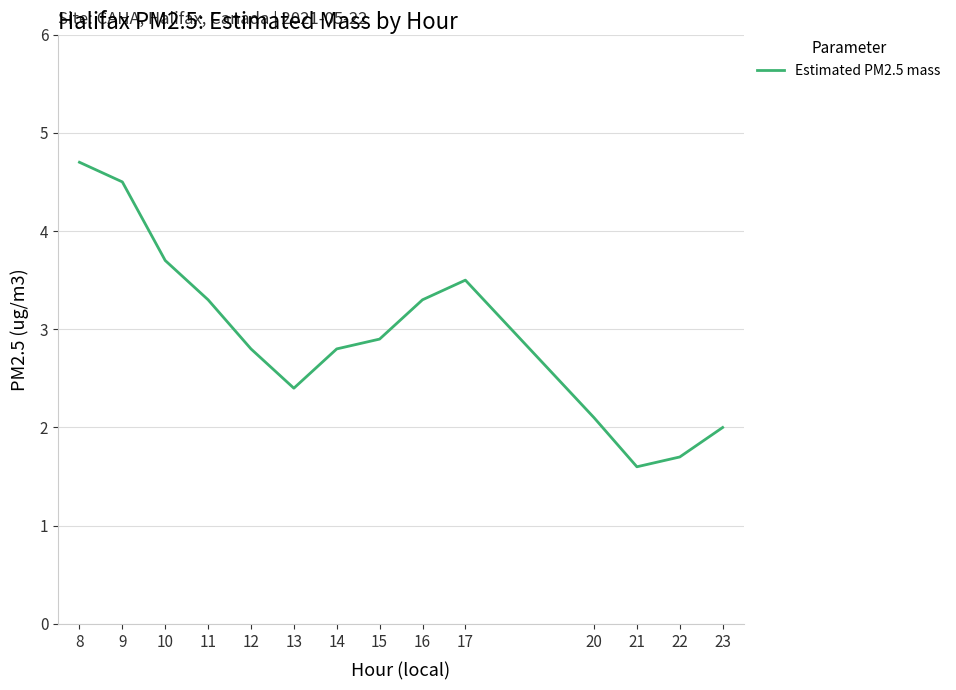

Where is the first local maximum?

17